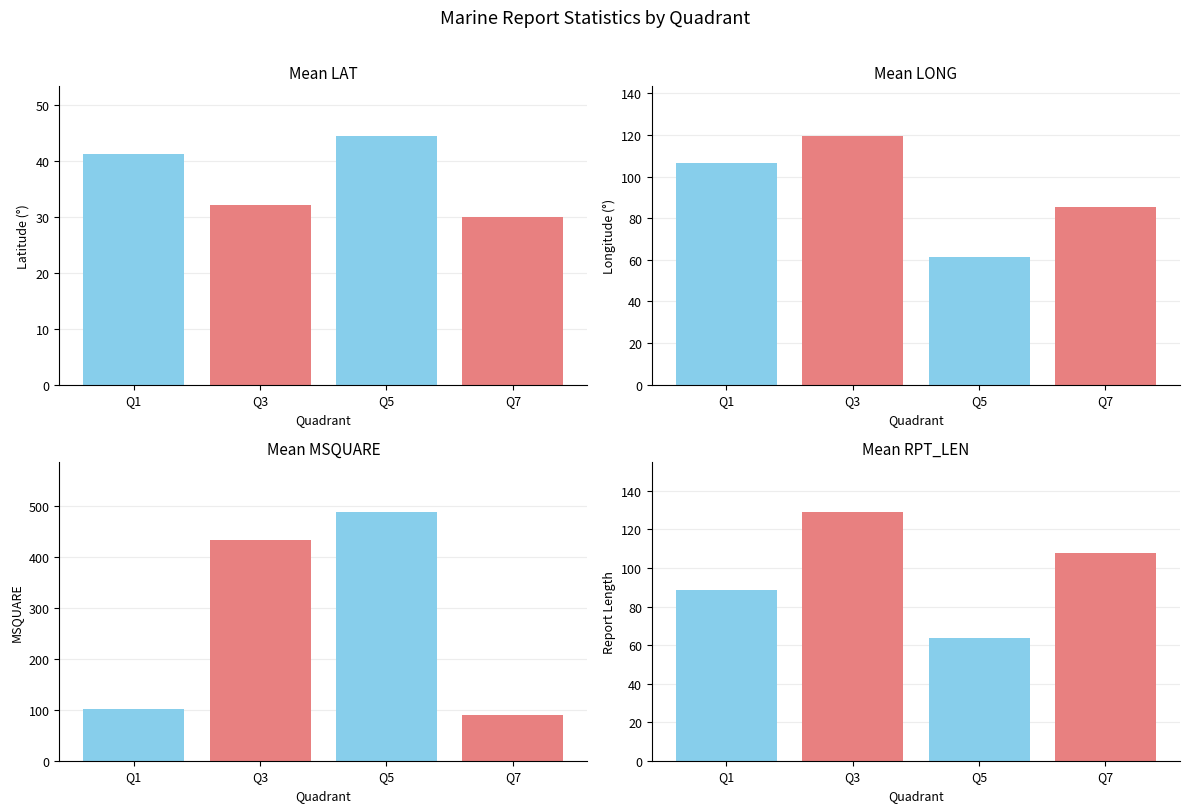

What is the value of the Mean LONG bar at the 3rd from the left?

61.6